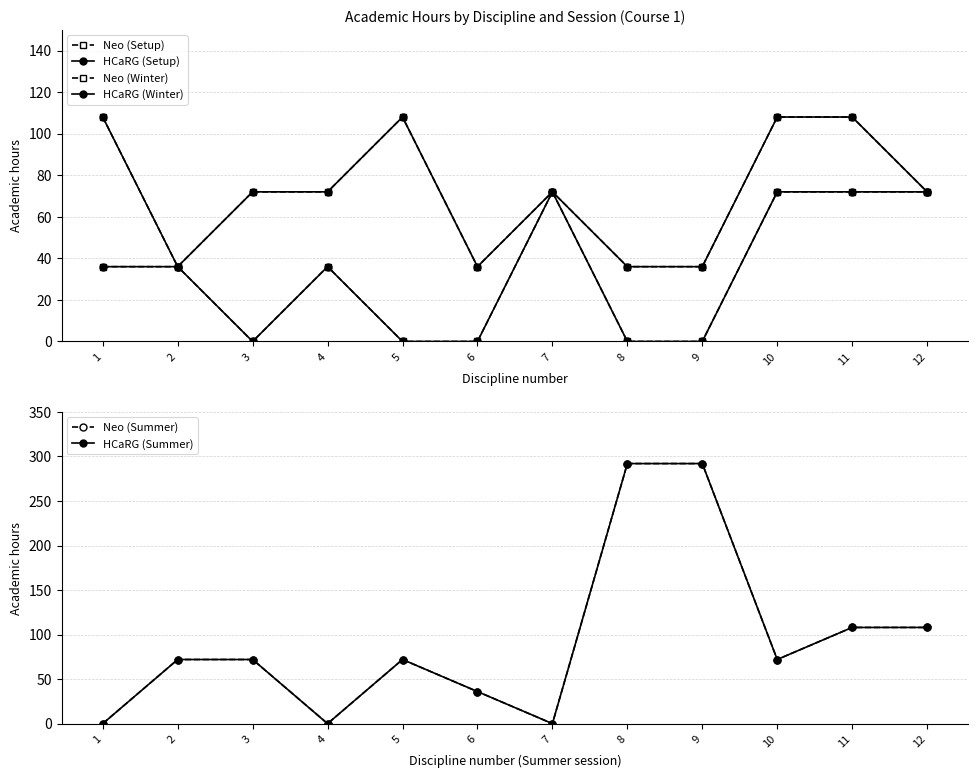

Is it true that HCaRG (Setup) equals 52 at 4?

False